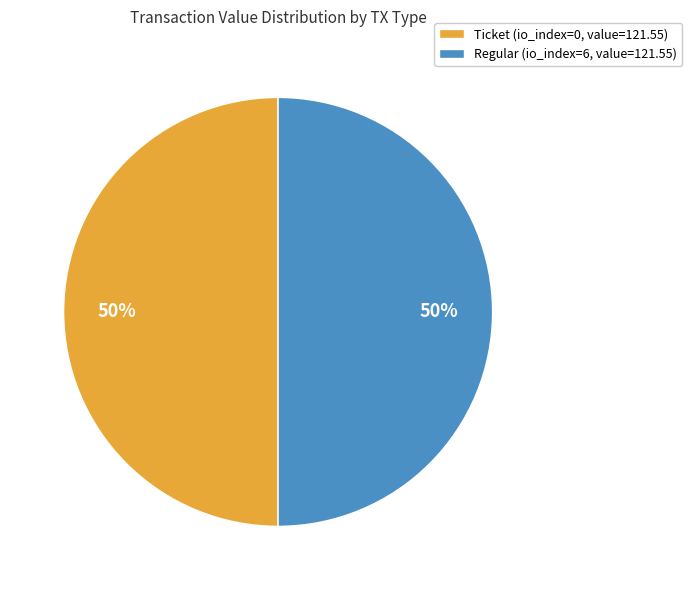

Approximately how many times larger is the value at Ticket (io_index=0, value=121.55) compared to Regular (io_index=6, value=121.55)?

1.0